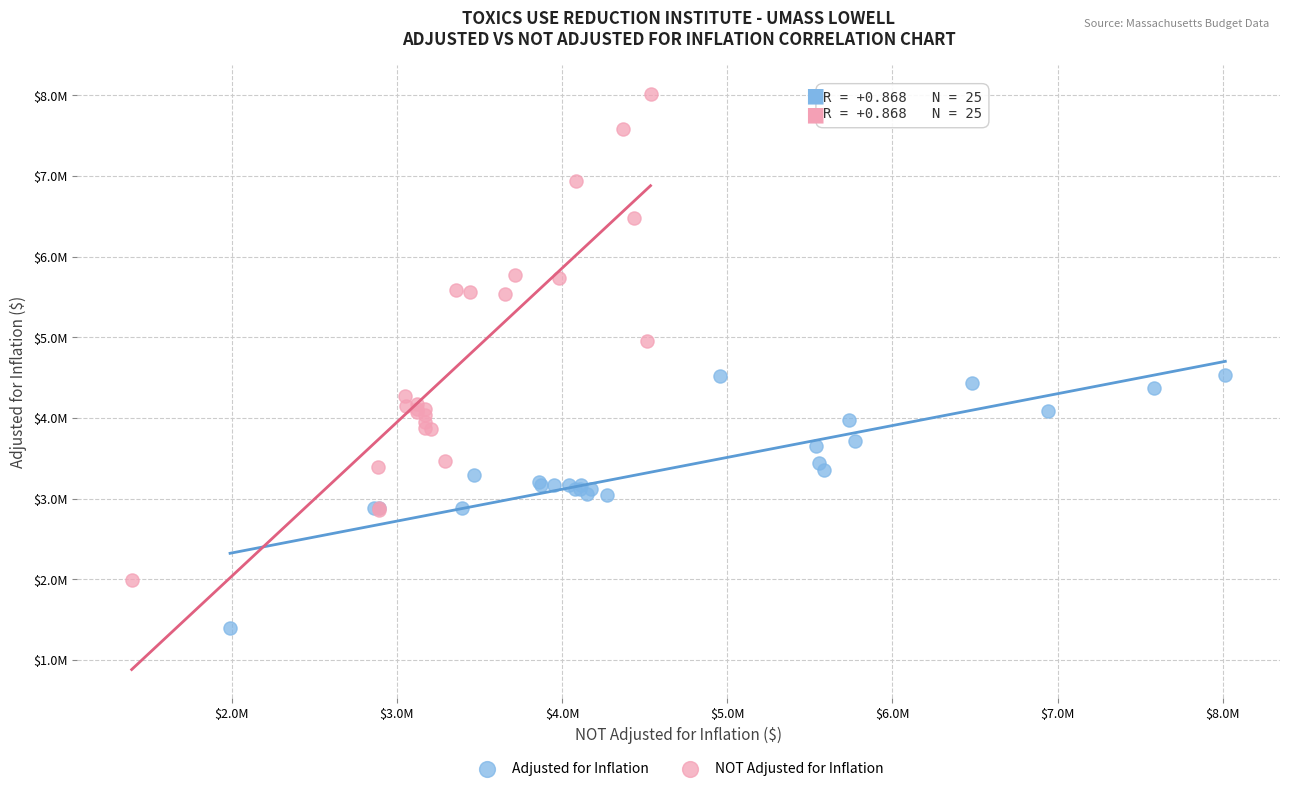

Which series contains the lowest Y value?

Adjusted for Inflation